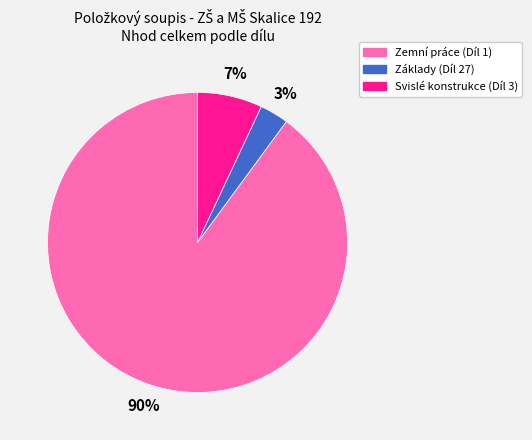

What is the largest slice in the pie chart?

Zemní práce (Díl 1)